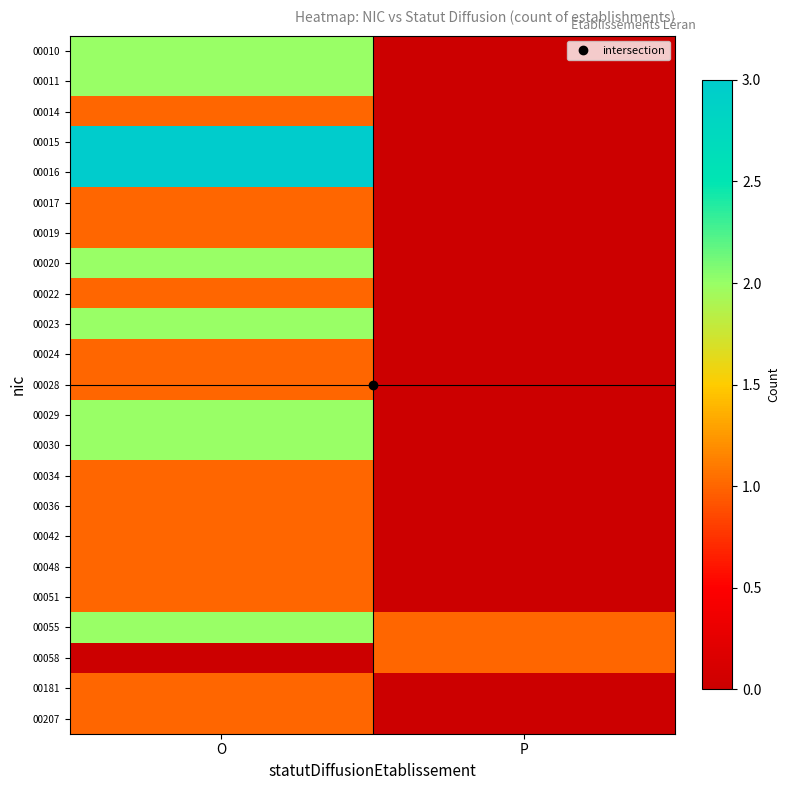

What is the maximum value shown in the chart?

3